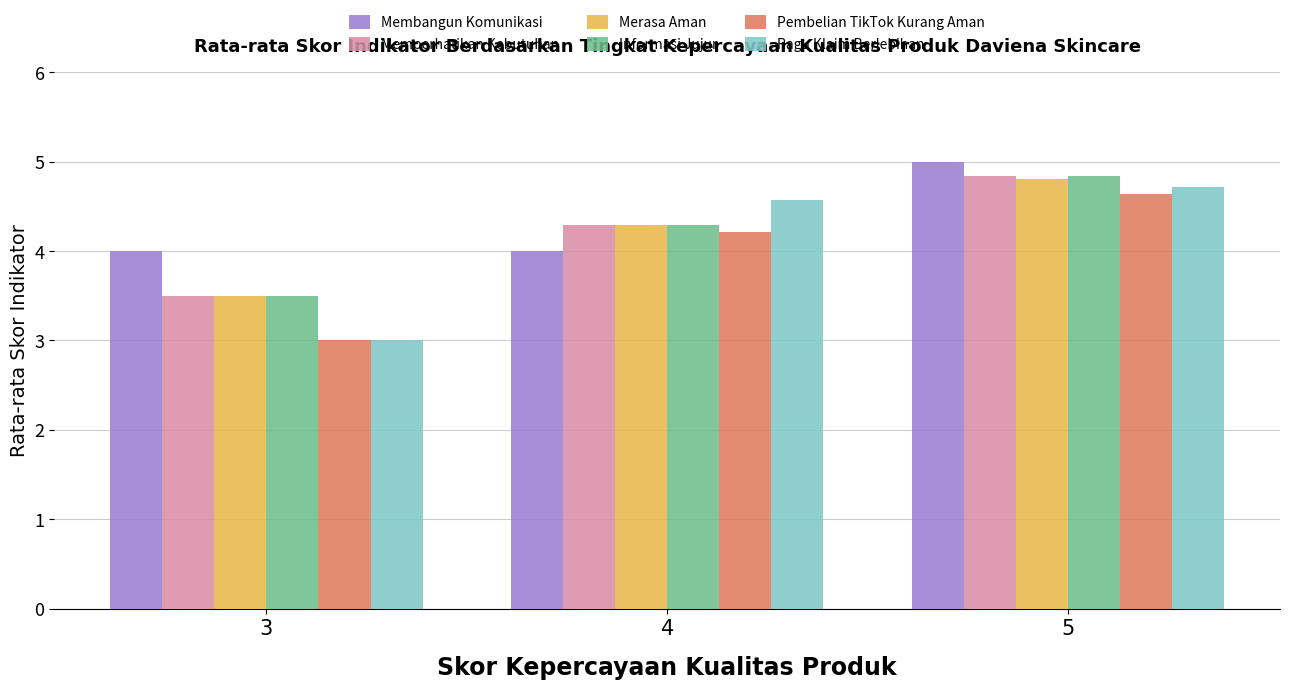

Does the chart contain stacked bars?

No